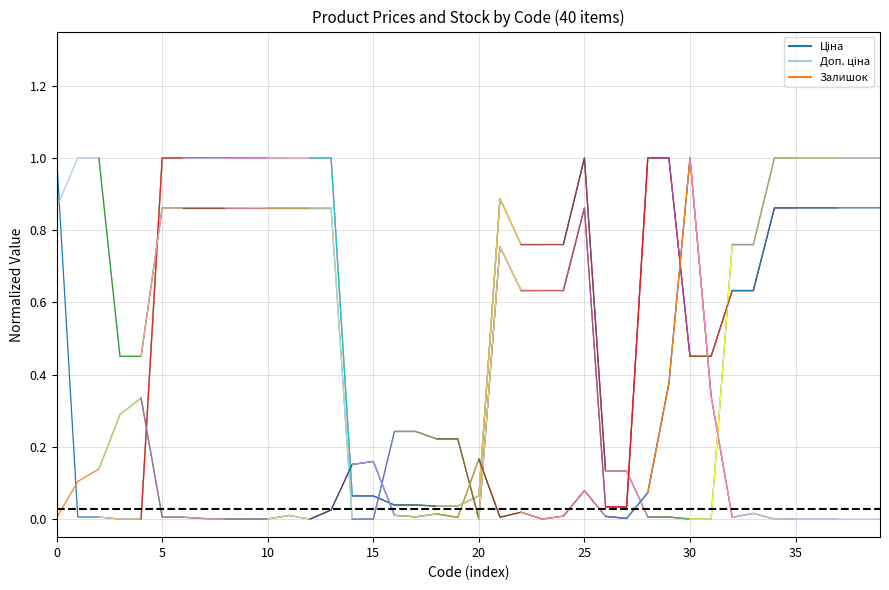

Which series has the largest range (max minus min)?

Ціна